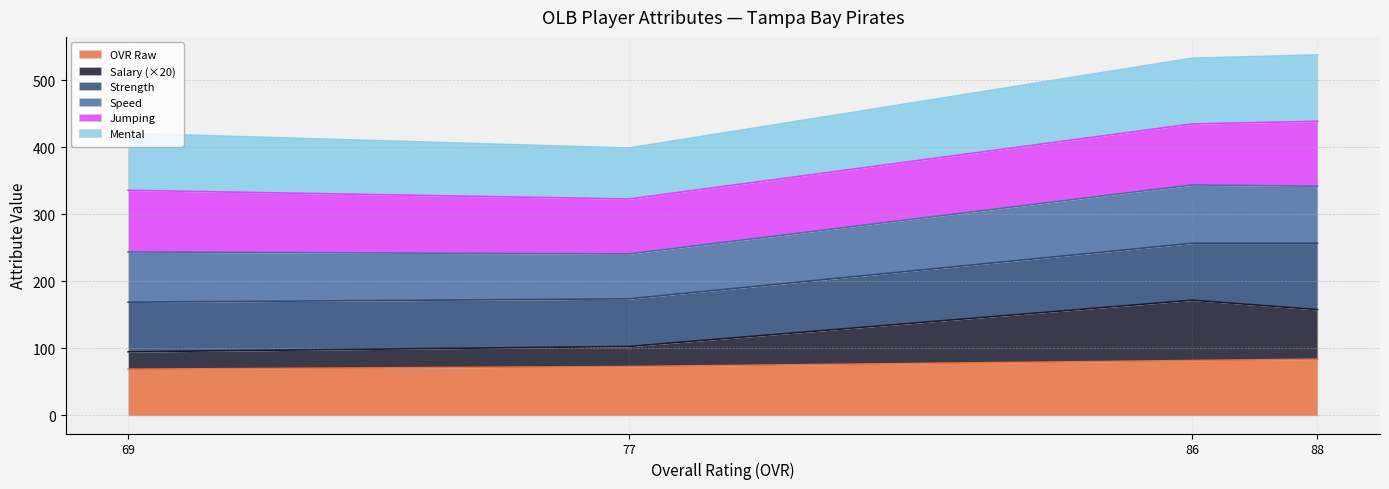

True or false: salary and ovr_raw cross at least once.

False